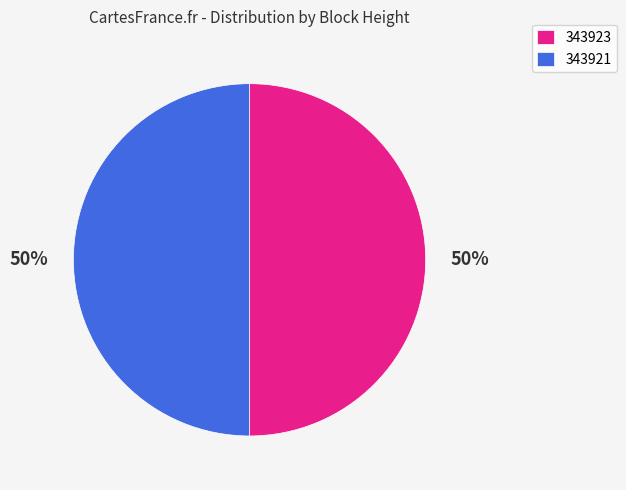

Approximately how many times larger is the value at 343923 compared to 343921?

1.0